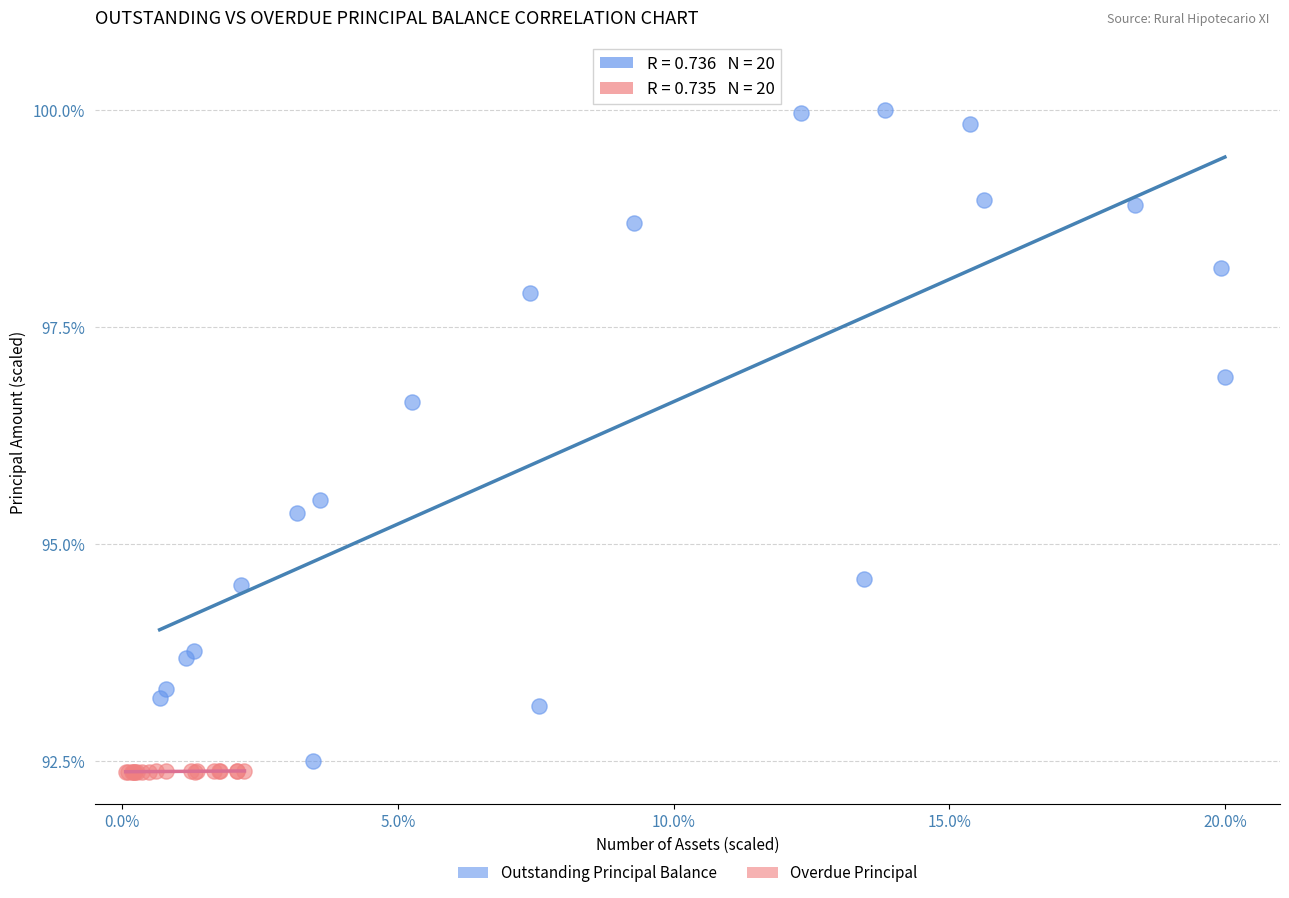

What are all the series names shown in the legend?

Outstanding Principal Balance, Overdue Principal